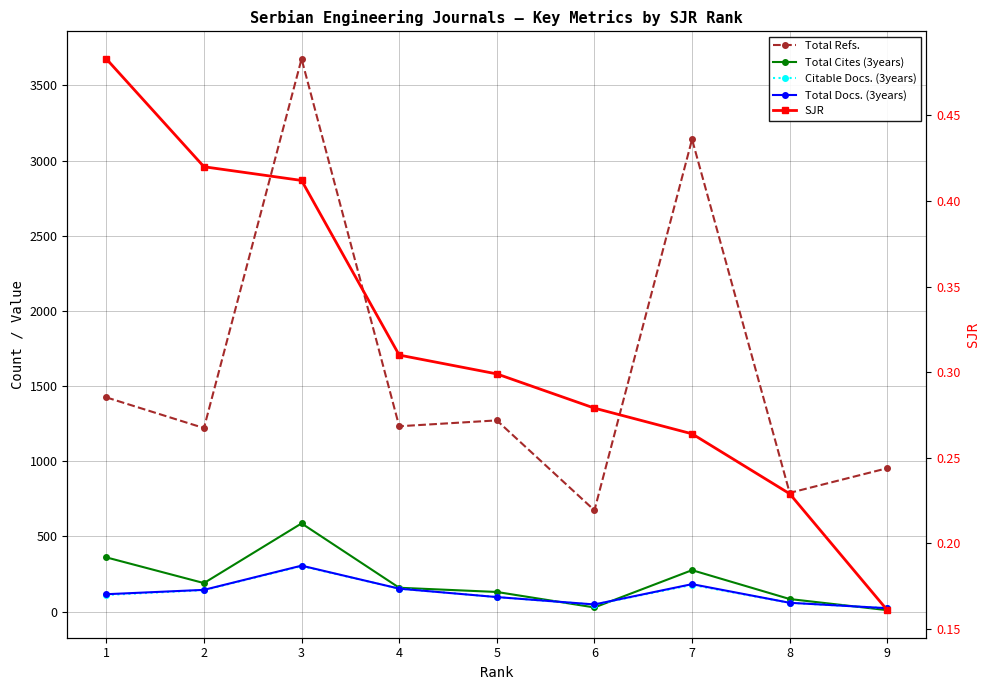

What is the difference between the SJR values at 8 and 4?

0.1